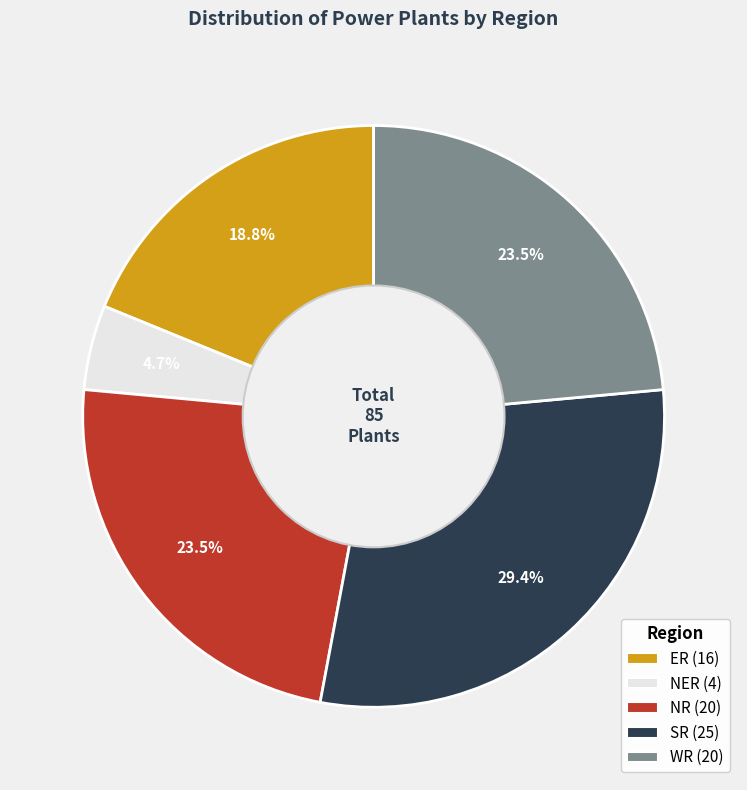

Does any single category account for the majority?

No